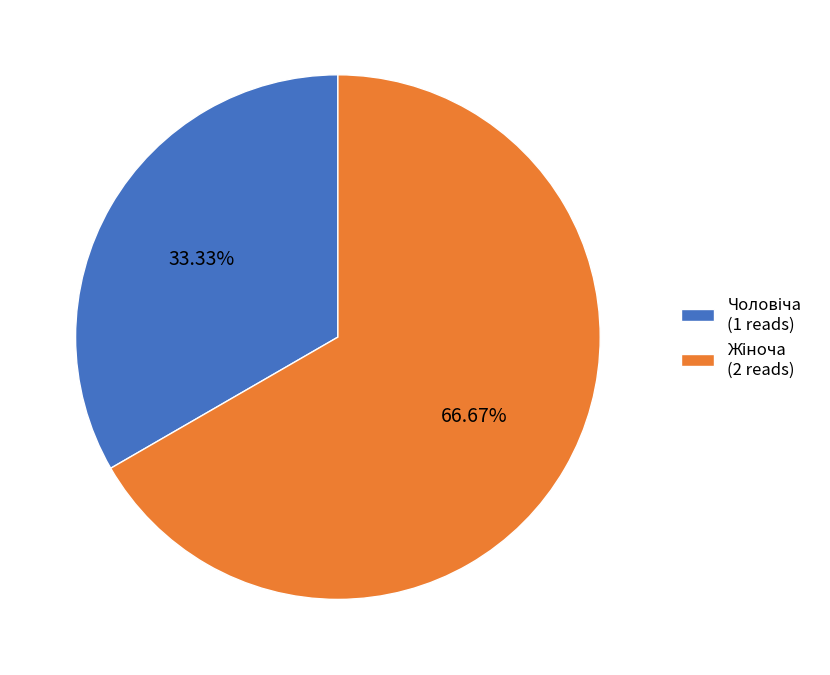

Does any single category account for the majority?

Yes